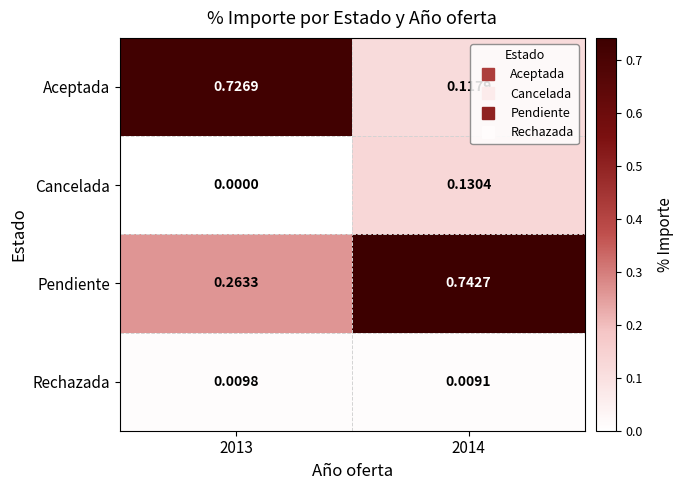

Which series has the largest range (max minus min)?

Aceptada